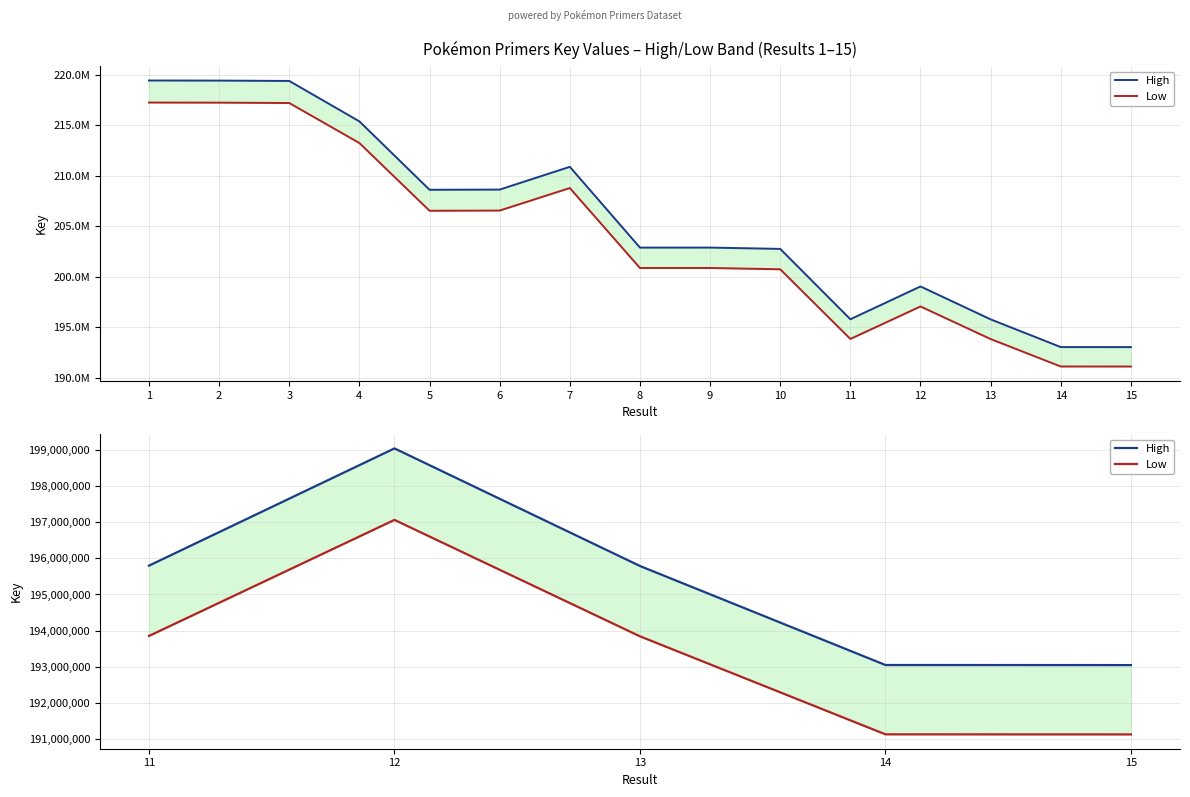

Reading left to right, extract all data points from this chart.

High: 195799251.6	199046941.3	195789229.8	193046468.2	193044278.3
Low: 193851000.4	197066374.7	193841078.2	191125607.8	191123439.7